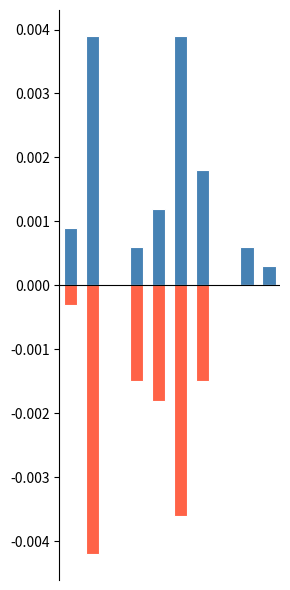

Does the chart contain any negative values?

Yes